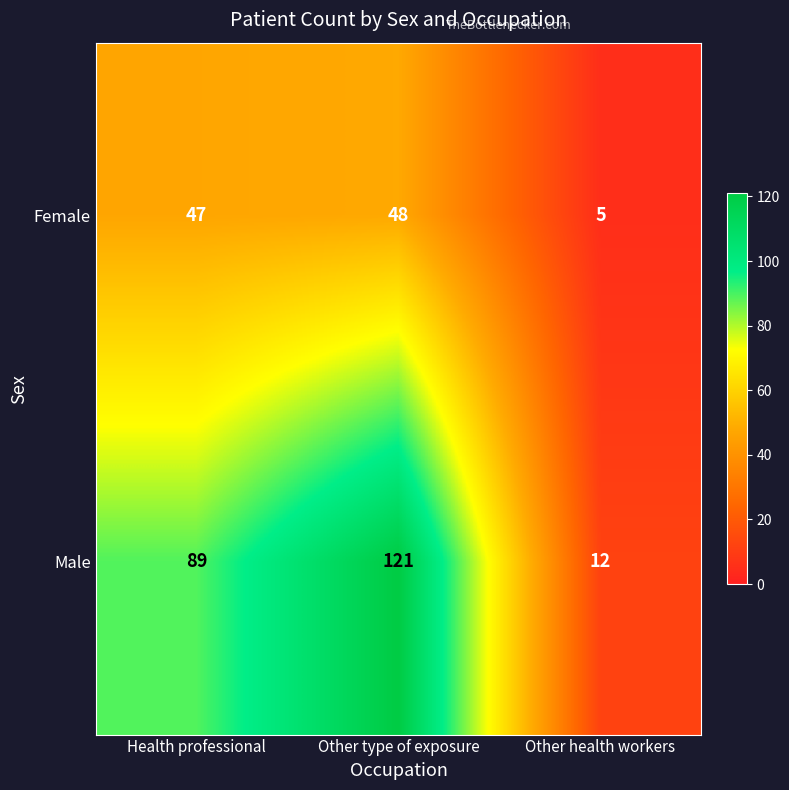

Reading left to right, list all the values displayed in this chart.

Female: 47	48	5
Male: 89	121	12